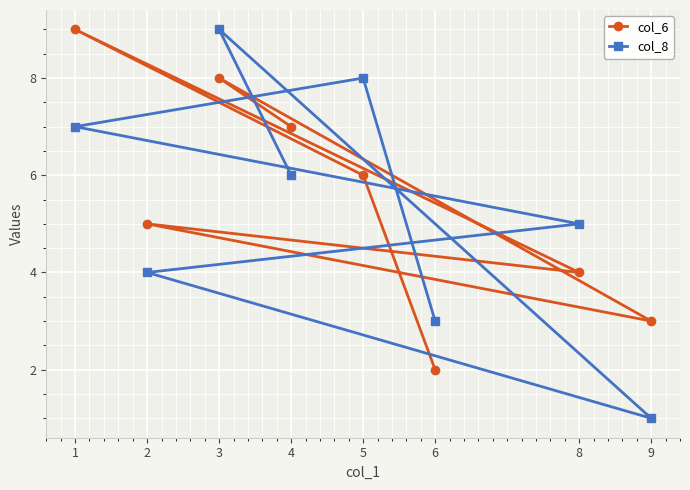

What is the difference between the col_8 values at 9 and 4?

5